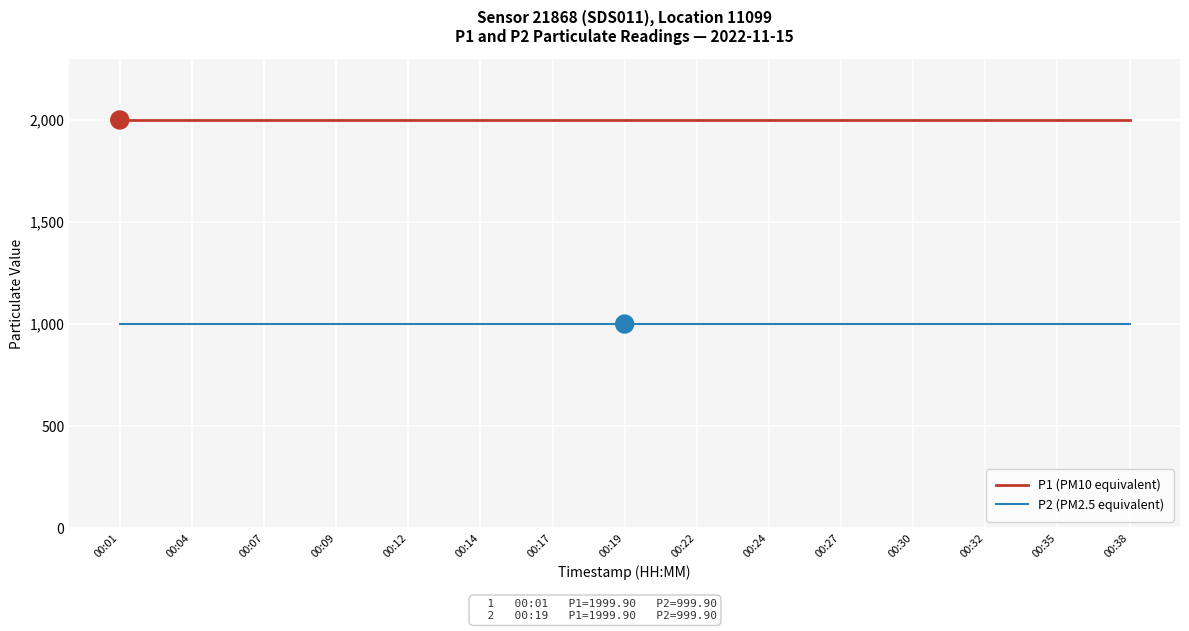

At 00:24, list the series in order from smallest to largest.

P2 (PM2.5 equivalent), P1 (PM10 equivalent)